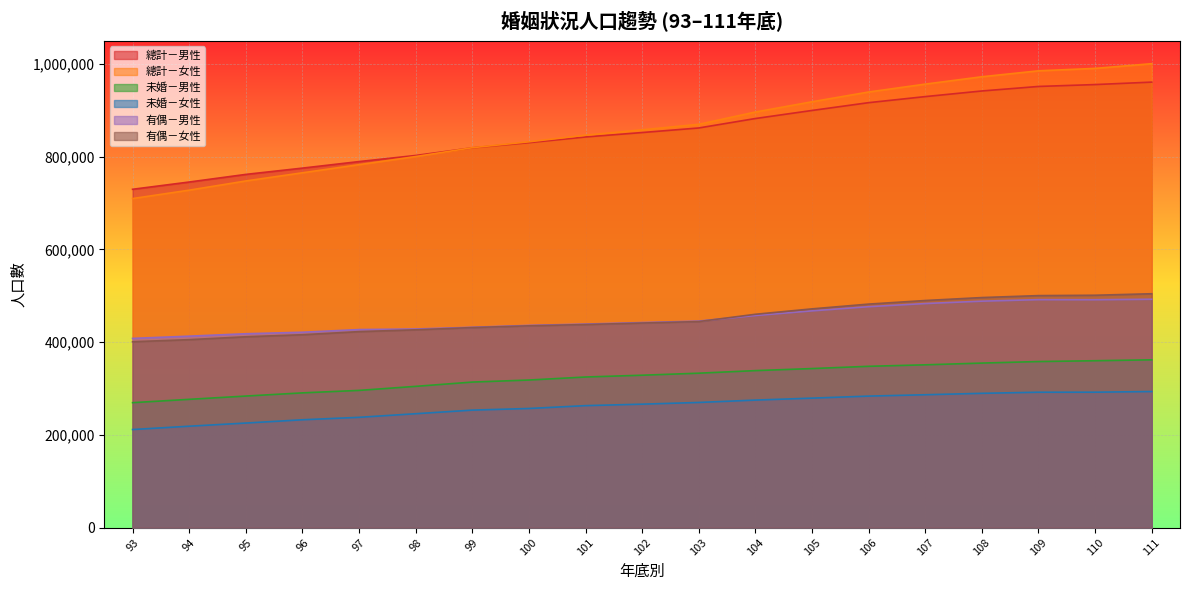

Reading left to right, what are all the values shown in this chart?

總計－男性: 93=729829	94=745483	95=761935	96=775491	97=789595	98=802791	99=819230	100=830411	101=842698	102=852240	103=862113	104=882486	105=899872	106=916700	107=929778	108=941910	109=951666	110=955736	111=961005
總計－女性: 93=709803	94=727923	95=747770	96=765384	97=782945	98=800426	99=819489	100=832236	101=846481	102=858125	103=869959	104=896440	105=918584	106=939668	107=956670	108=972555	109=985377	110=990630	111=1000745
未婚－男性: 93=269449	94=276648	95=283726	96=290581	97=295943	98=304646	99=313889	100=318297	101=324825	102=328682	103=333054	104=338617	105=343044	106=347900	107=351115	108=354874	109=358169	110=359944	111=361911
未婚－女性: 93=211506	94=218675	95=225487	96=232555	97=237851	98=245620	99=253380	100=256907	101=263044	102=266224	103=269916	104=275023	105=279238	106=283623	107=286548	108=289625	109=291991	110=292065	111=293491
有偶－男性: 93=408119	94=412933	95=418149	96=421413	97=427139	98=428378	99=432113	100=436165	101=439022	102=442291	103=445487	104=457525	105=467526	106=476520	107=483337	108=488455	109=491733	110=491559	111=492598
有偶－女性: 93=400909	94=405396	95=411632	96=416029	97=422715	98=426681	99=431467	100=435263	101=438044	102=441274	103=444430	104=460172	105=471805	106=482119	107=489849	108=496216	109=500425	110=501221	111=504464